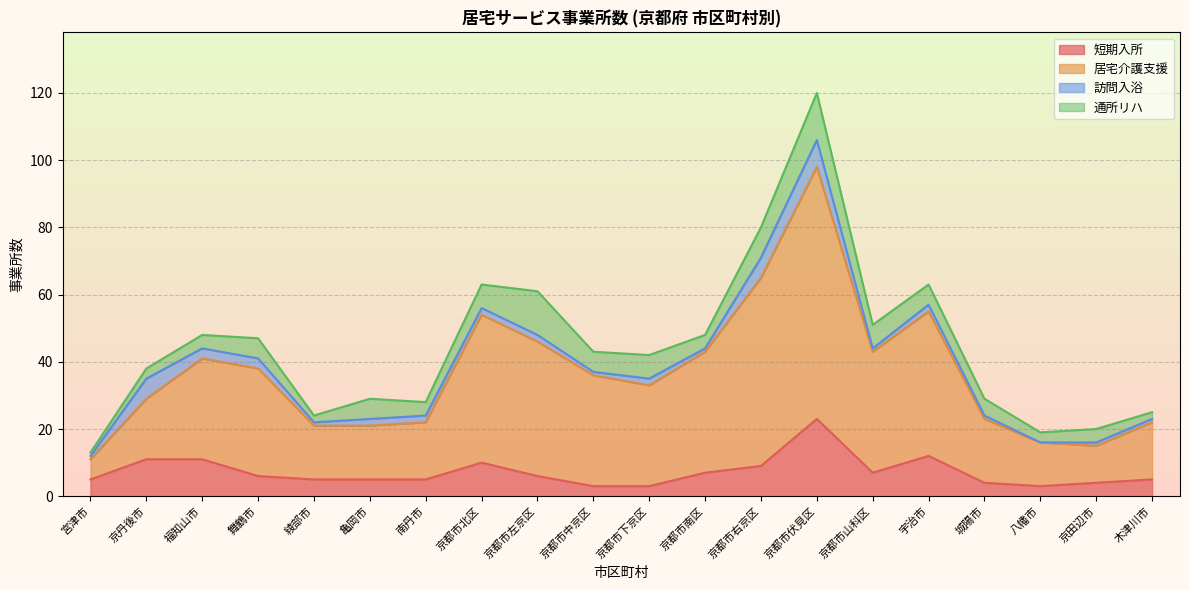

True or false: 短期入所 and 居宅介護支援 cross at least once.

False